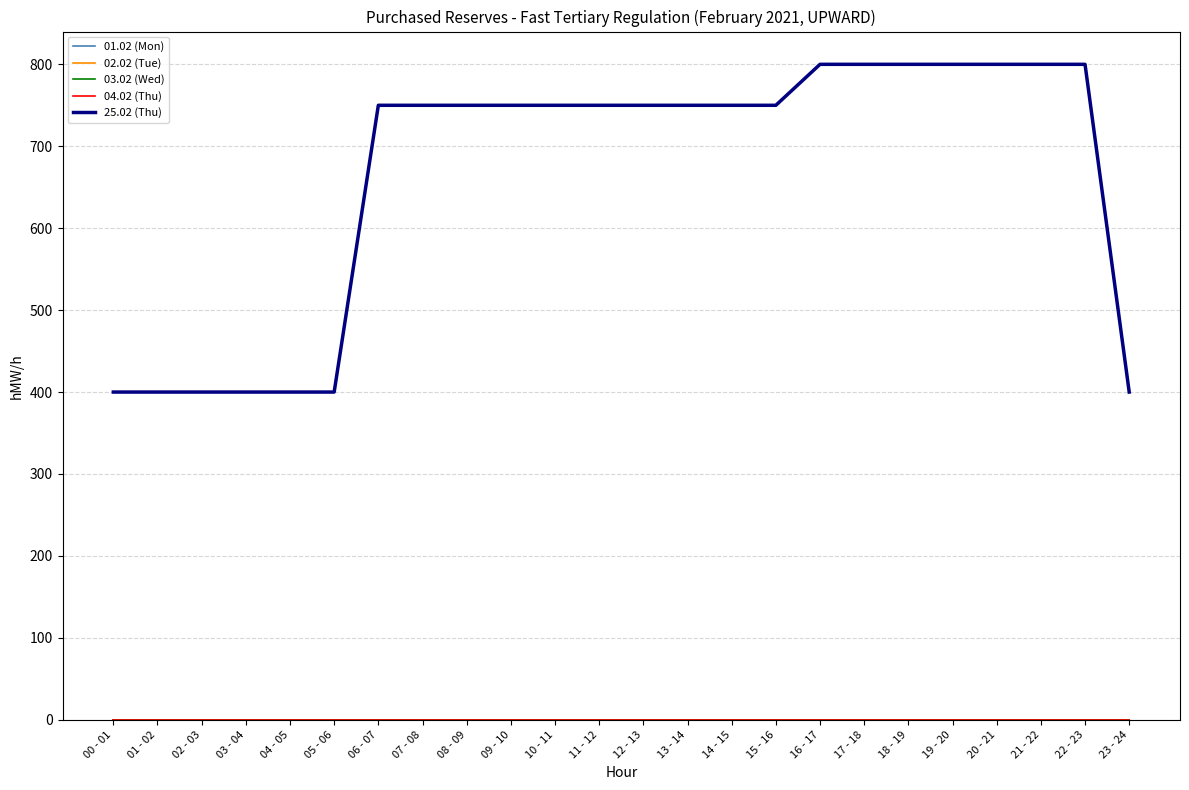

At which label does 25.02 (Thu) reach its minimum?

00 - 01